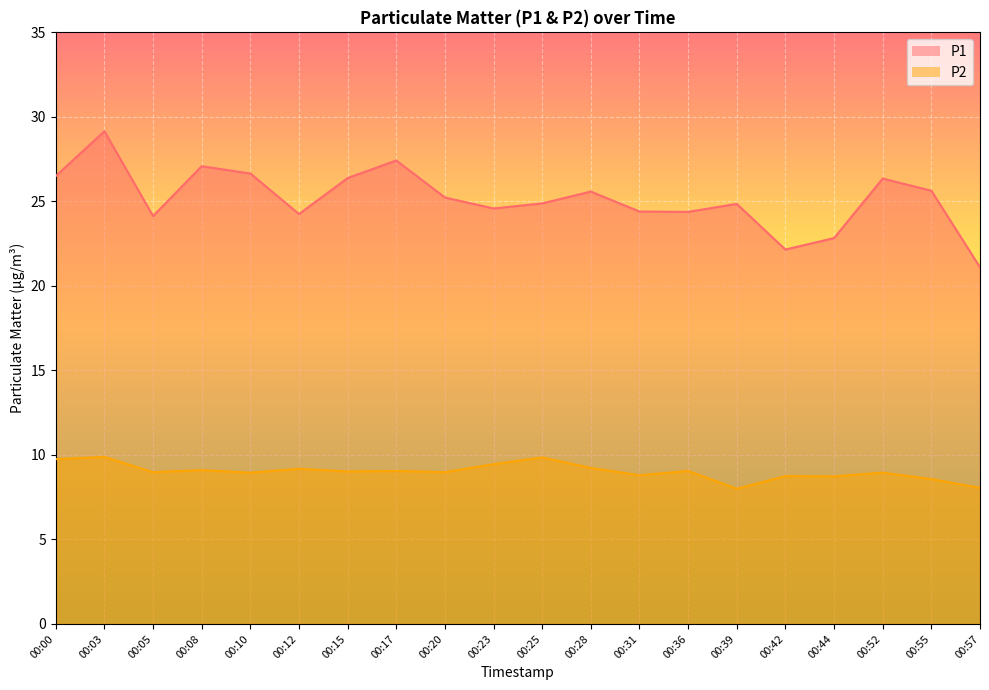

In P2, how many points are lower than both neighbors (excluding endpoints)?

7